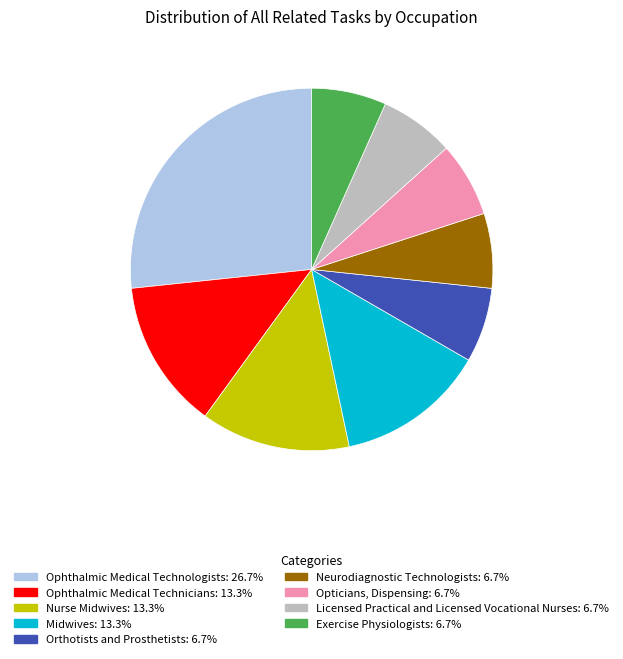

Between Neurodiagnostic Technologists and Ophthalmic Medical Technologists, which is larger?

Ophthalmic Medical Technologists